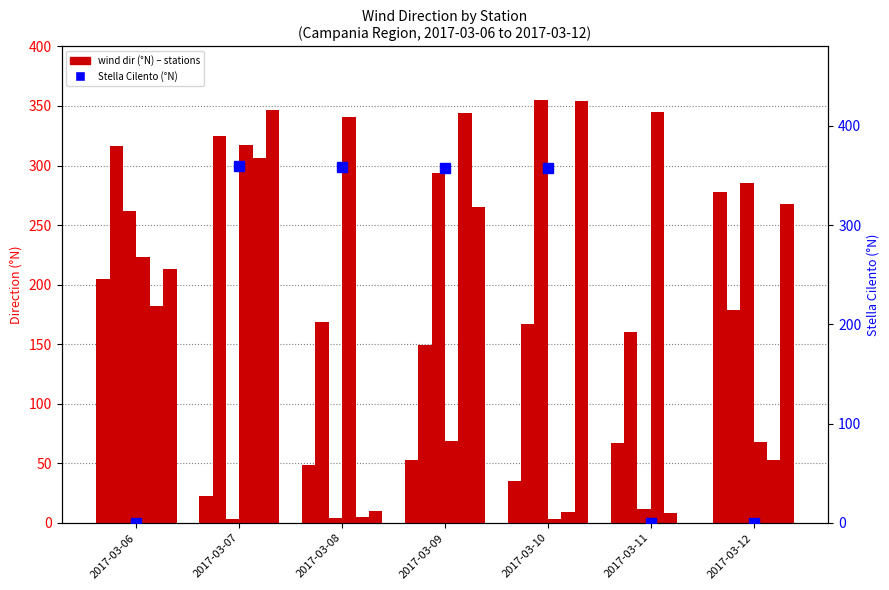

The Airola series shows 250 at 2017-03-10. True or false?

False